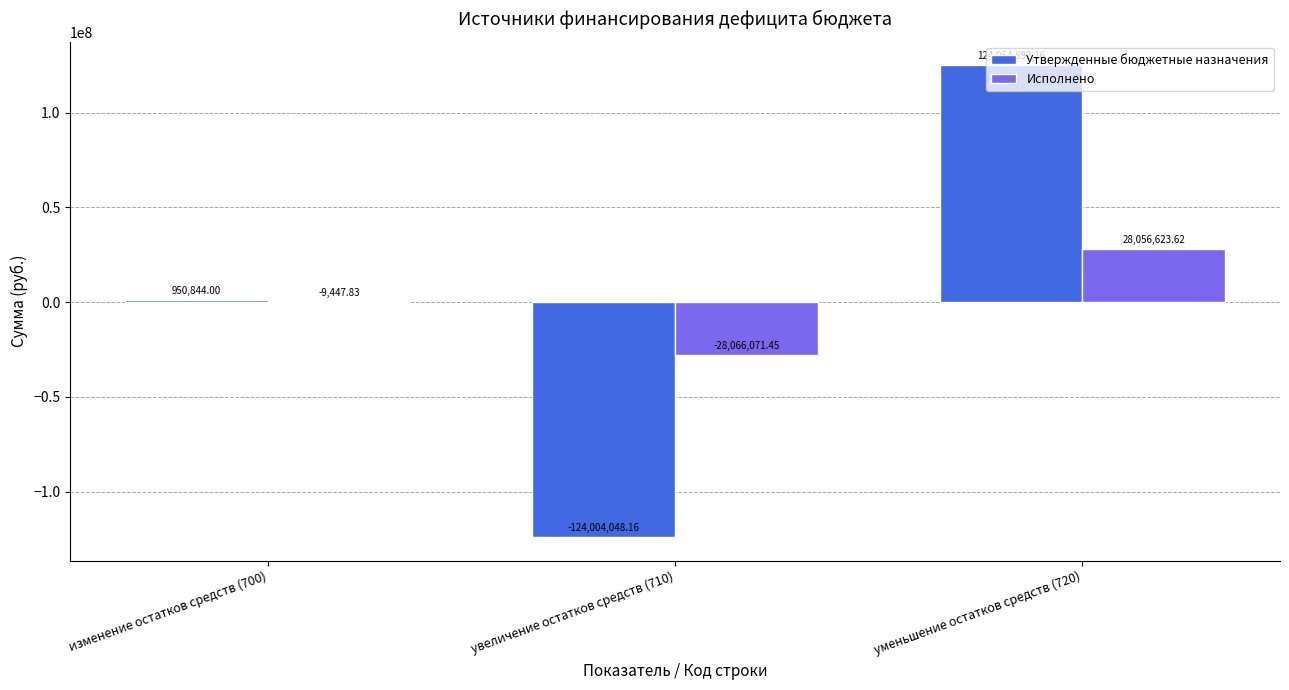

True or false: Утвержденные бюджетные назначения has a value of -124004048.2 at увеличение остатков средств (710).

True